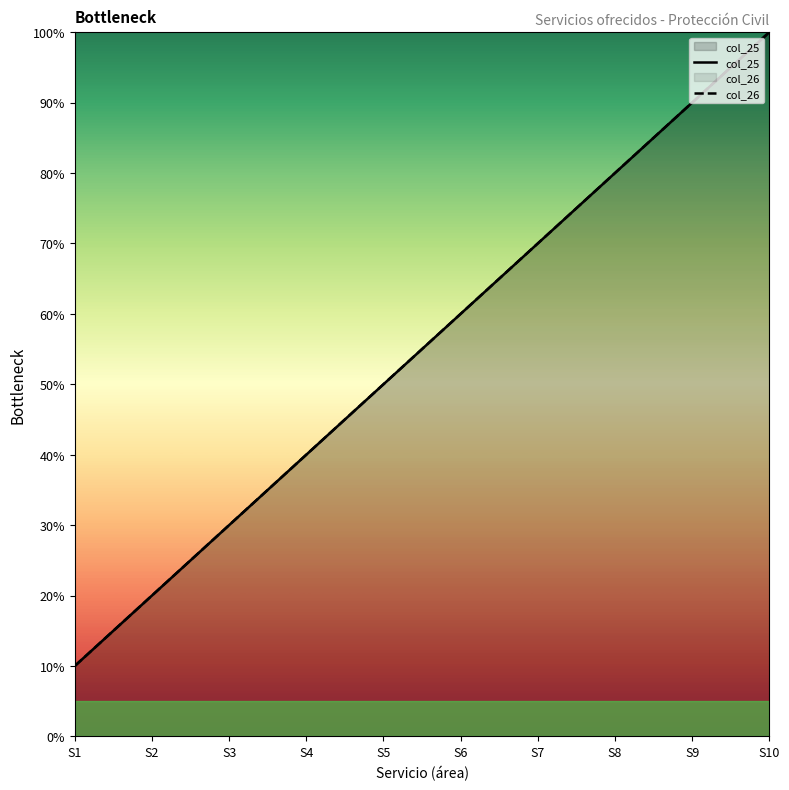

True or false: col_25 has more than 0 points higher than both neighbors.

False